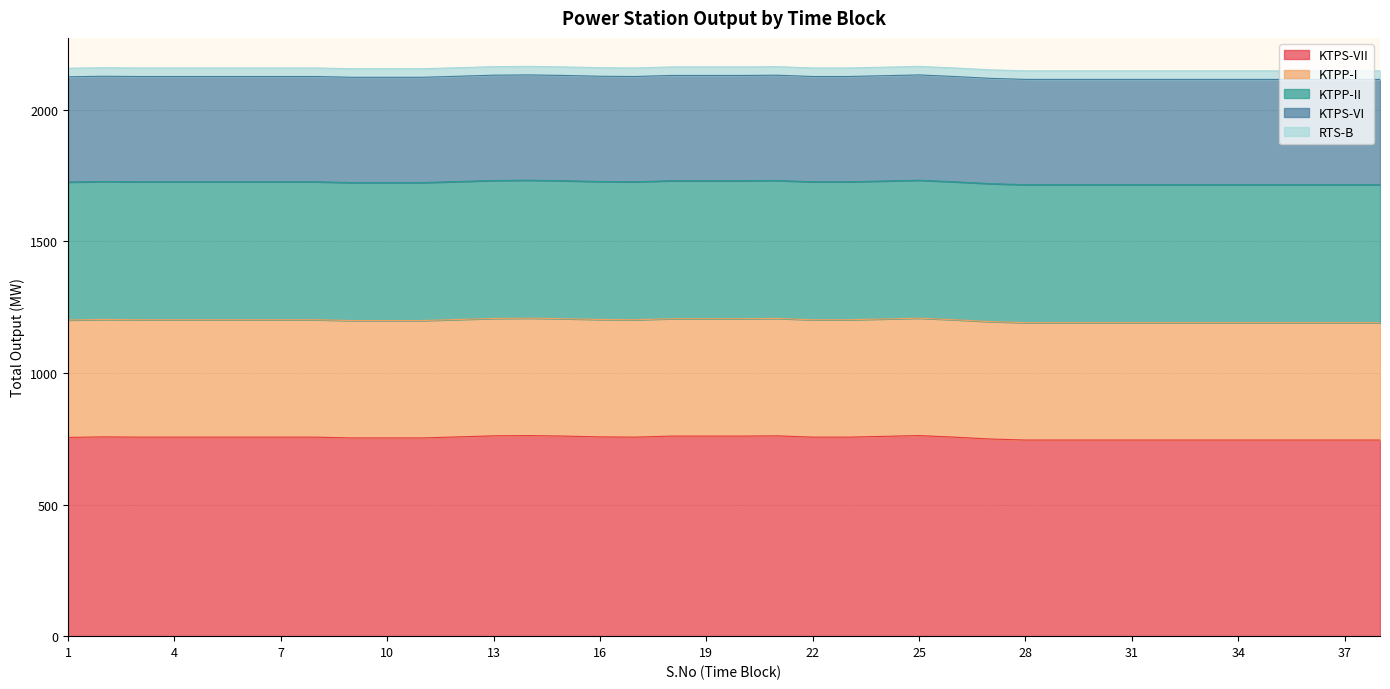

Between 26 and 37, which is larger?

26